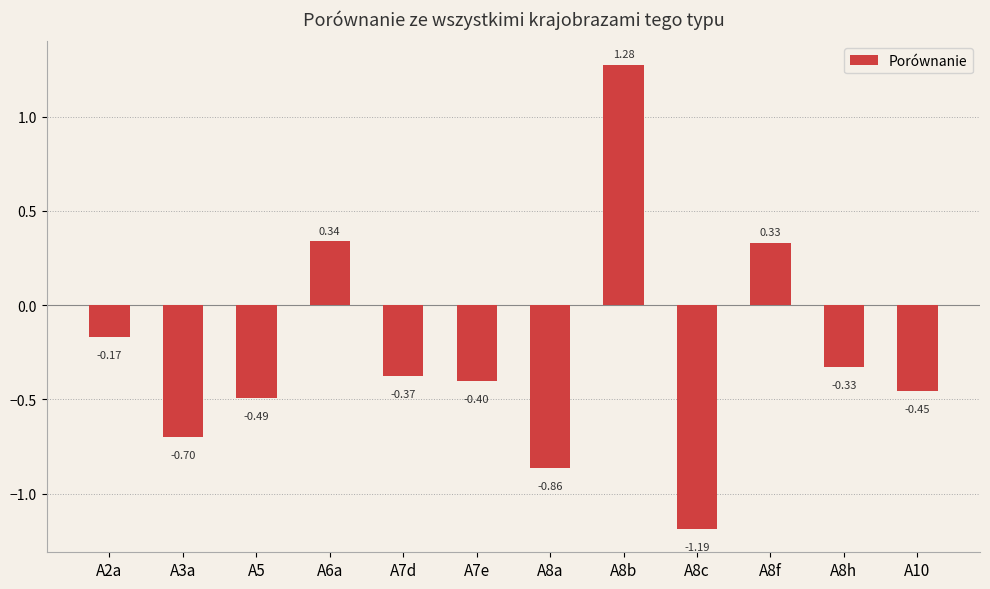

What is the change in value from A2a to A8b?

+1.4